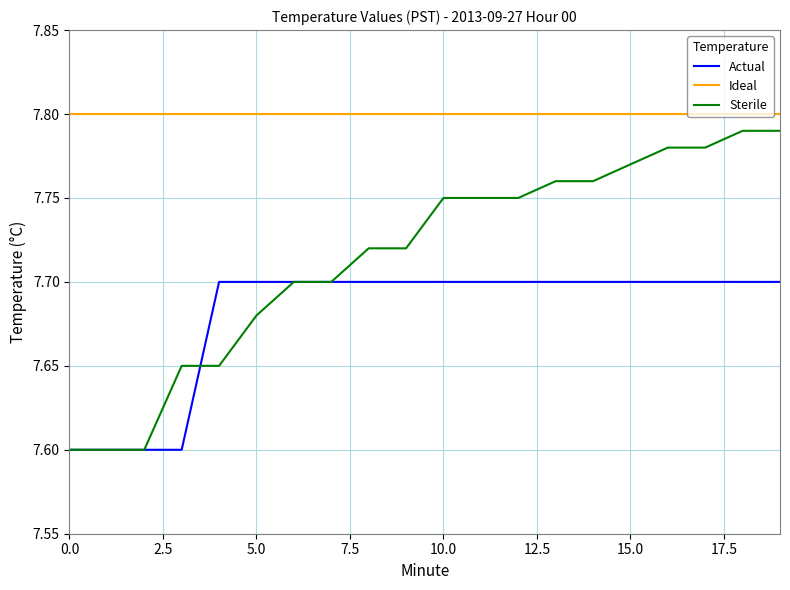

True or false: Ideal and Actual intersect in this chart.

False